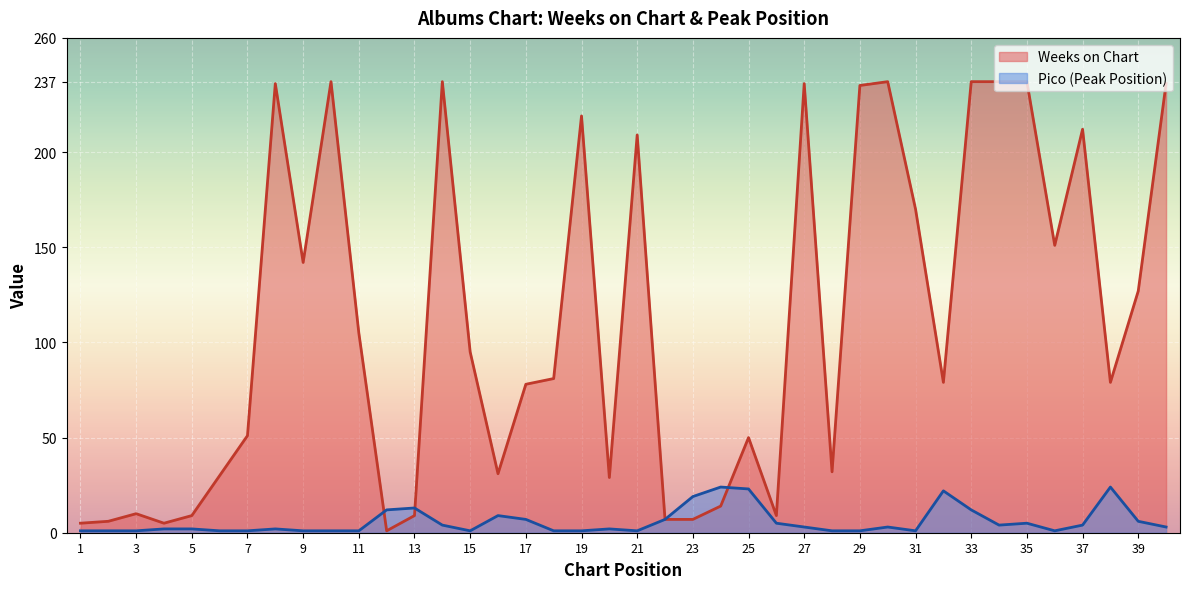

Reading left to right, extract all data points from this chart.

Weeks on Chart: 1=5	2=6	3=10	4=5	5=9	6=30	7=51	8=236	9=142	10=237	11=105	12=1	13=9	14=237	15=95	16=31	17=78	18=81	19=219	20=29	21=209	22=7	23=7	24=14	25=50	26=9	27=236	28=32	29=235	30=237	31=170	32=79	33=237	34=237	35=237	36=151	37=212	38=79	39=127	40=236
Pico: 1=1	2=1	3=1	4=2	5=2	6=1	7=1	8=2	9=1	10=1	11=1	12=12	13=13	14=4	15=1	16=9	17=7	18=1	19=1	20=2	21=1	22=7	23=19	24=24	25=23	26=5	27=3	28=1	29=1	30=3	31=1	32=22	33=12	34=4	35=5	36=1	37=4	38=24	39=6	40=3